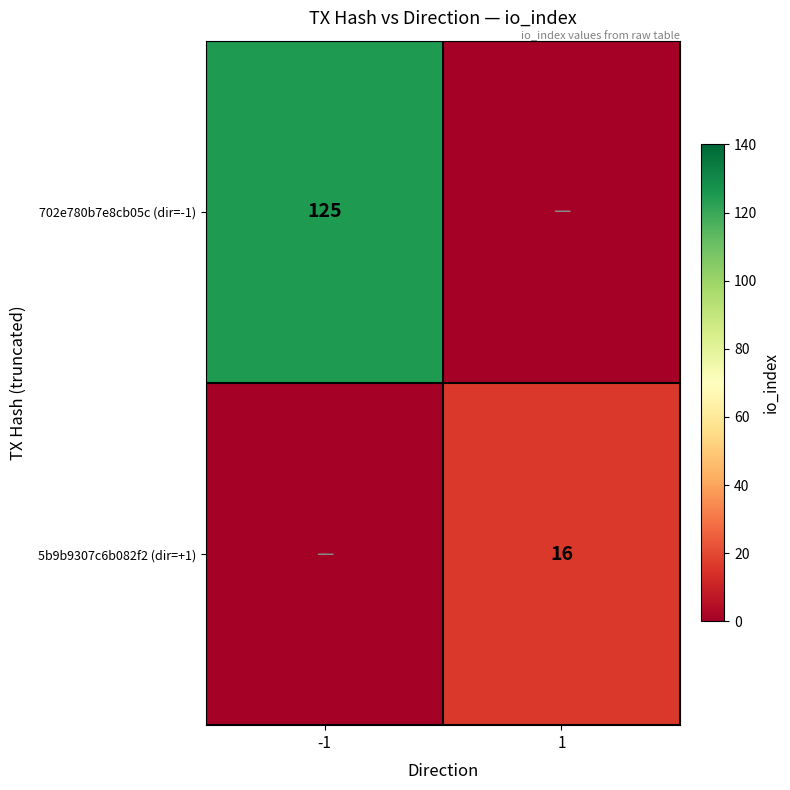

True or false: 702e780b7e8cb05c (dir=-1) has a value of 125 at -1.

True